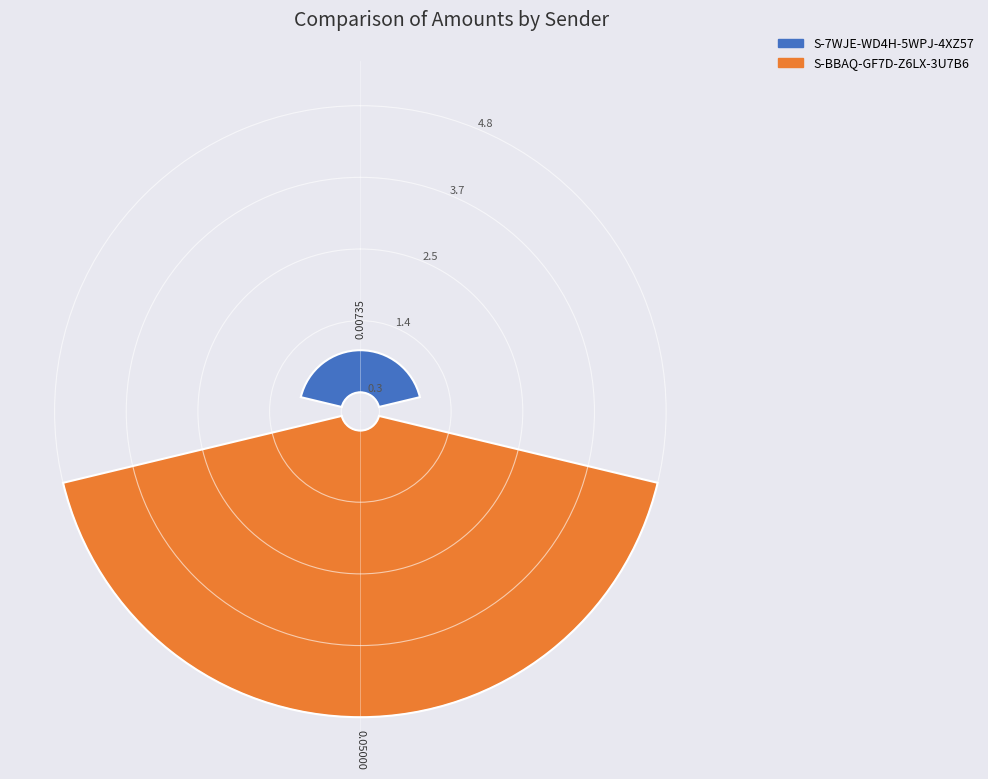

What percentage is NOT represented by 0?

87.2%